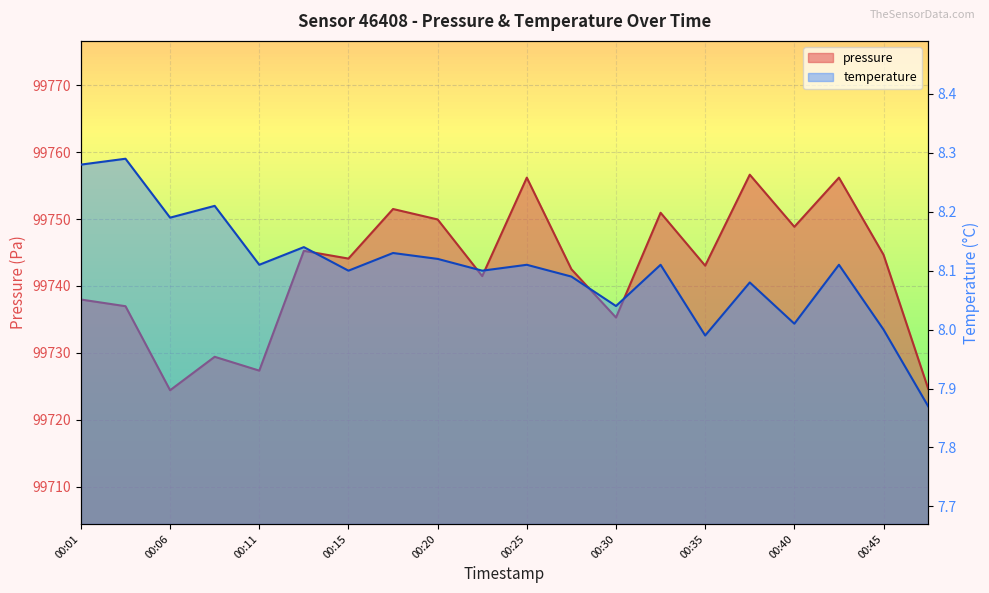

What is the value of the pressure point at the 16th from the left?

99756.6